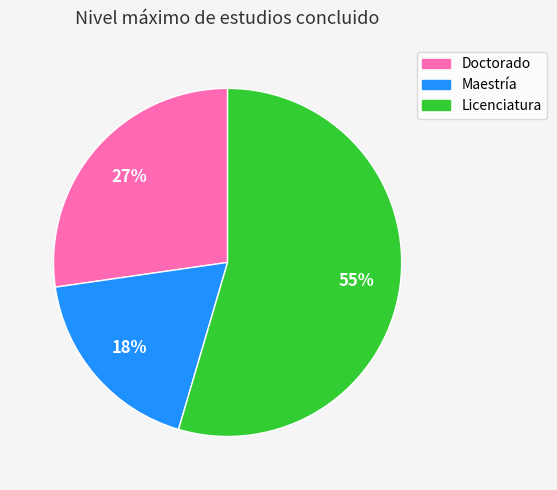

How many segments does this pie chart have?

3